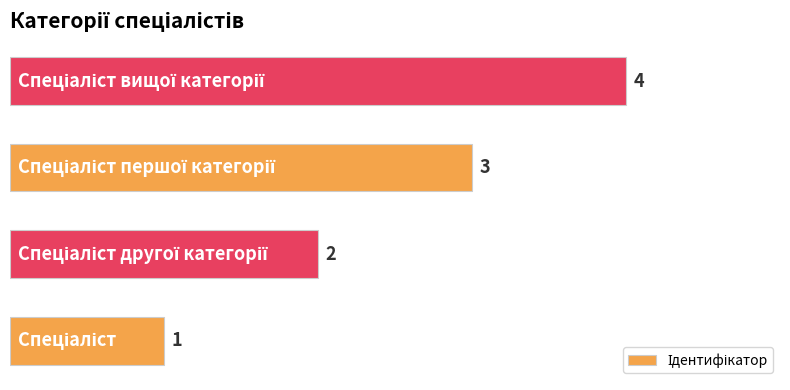

What is the maximum value shown in the chart?

4